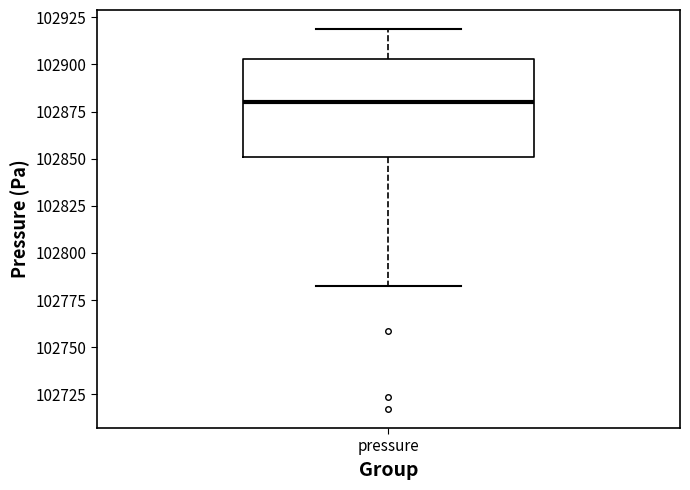

Transcribe this box plot: give where the median line is, the range the box spans, and where the two whiskers end, as read against the y-axis. The values are not printed on the chart, so give them approximately, as read against the axis.

median 102880, box 102850 to 102905, whiskers 102780 to 102920